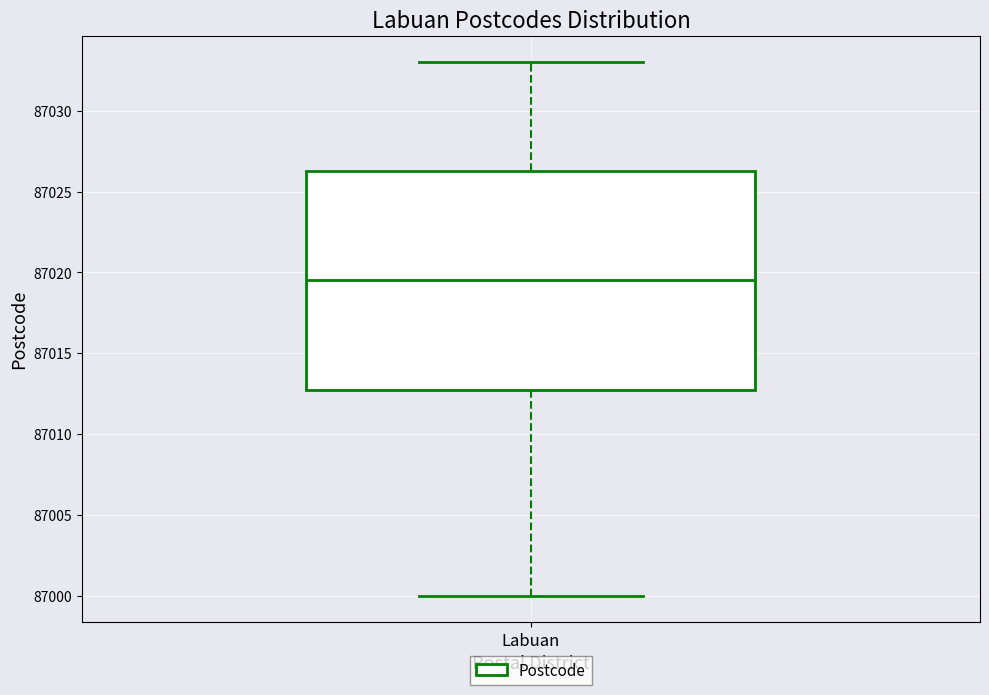

Where is the lower edge of the box for Labuan on the y-axis? The values are not printed on the chart, so give them approximately, as read against the axis.

87013.0